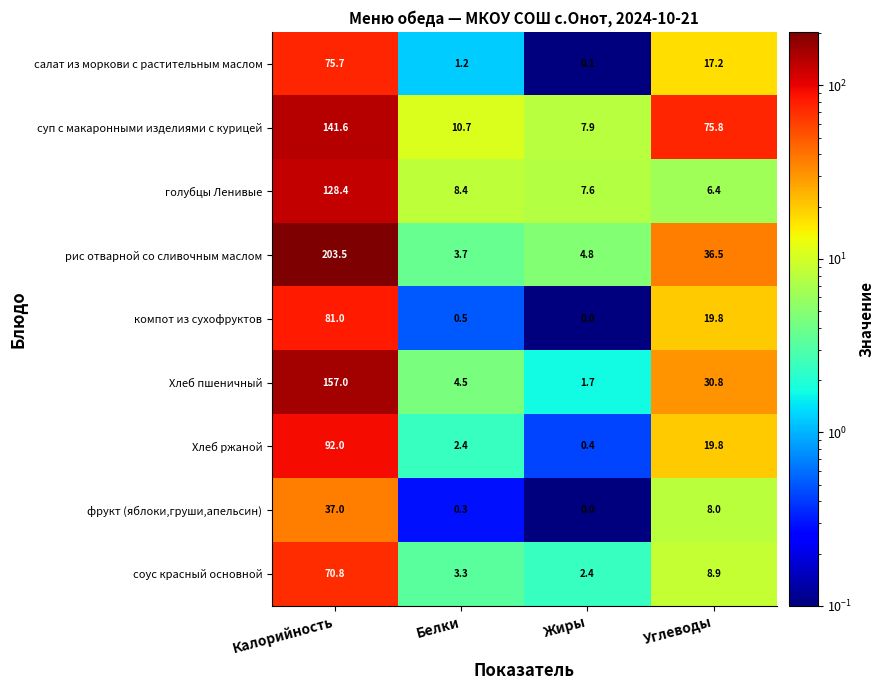

What is the difference between the highest and lowest values at Углеводы?

69.4